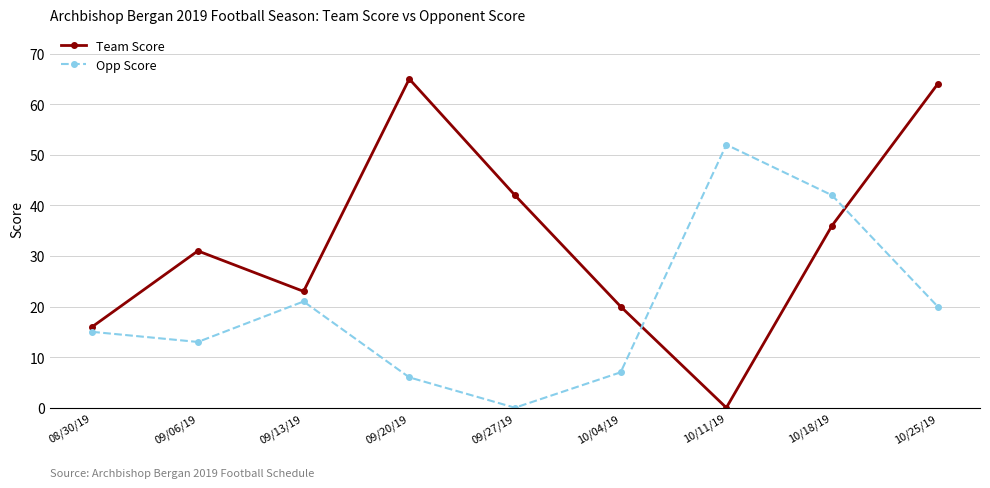

How many intersections are there between Opp Score and Team Score?

2